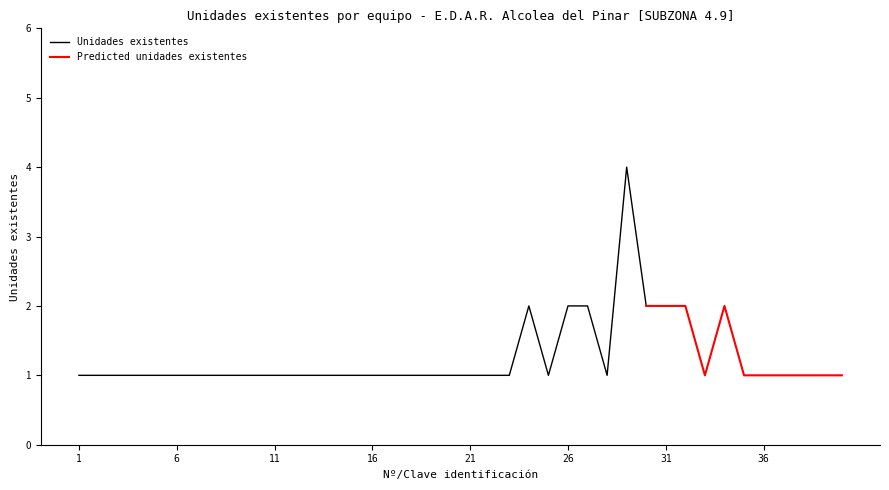

Is the value of Unidades existentes at 39 greater than the value of Predicted unidades at 26?

No